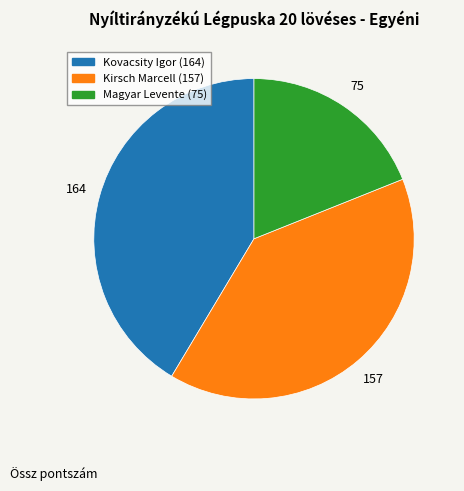

Is it true that Magyar Levente is 9% of the pie?

False